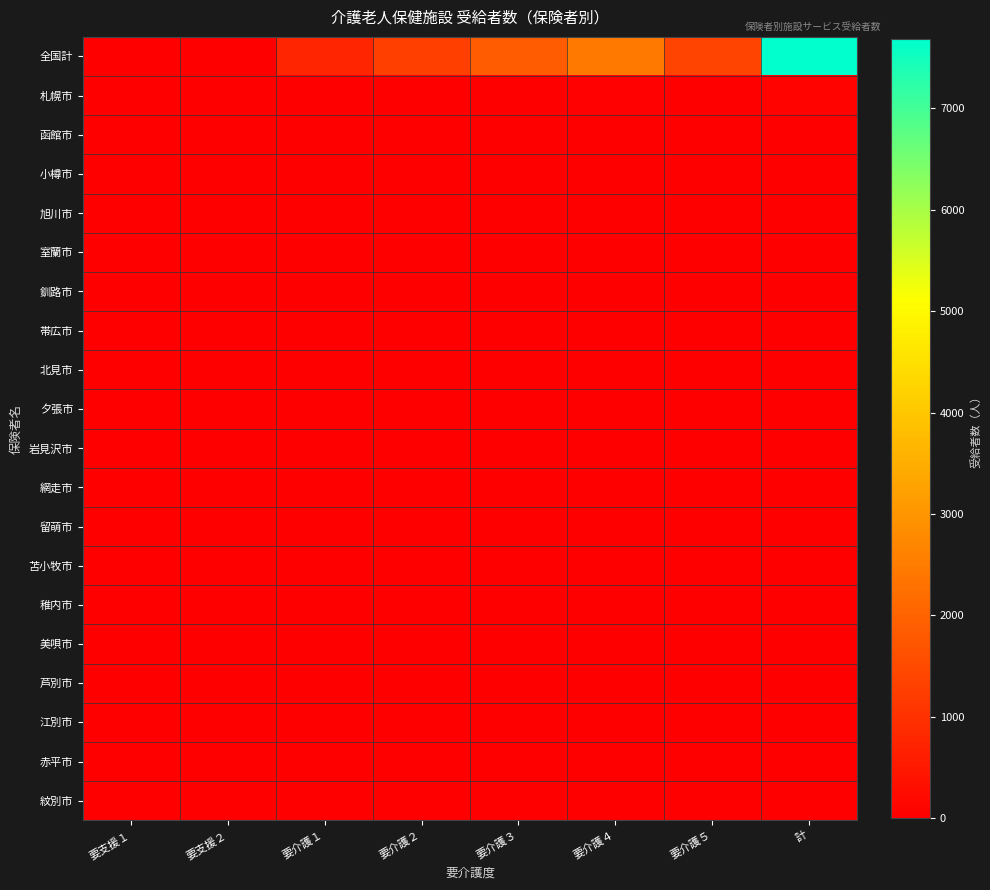

What is the total value across all series at 計?

7820